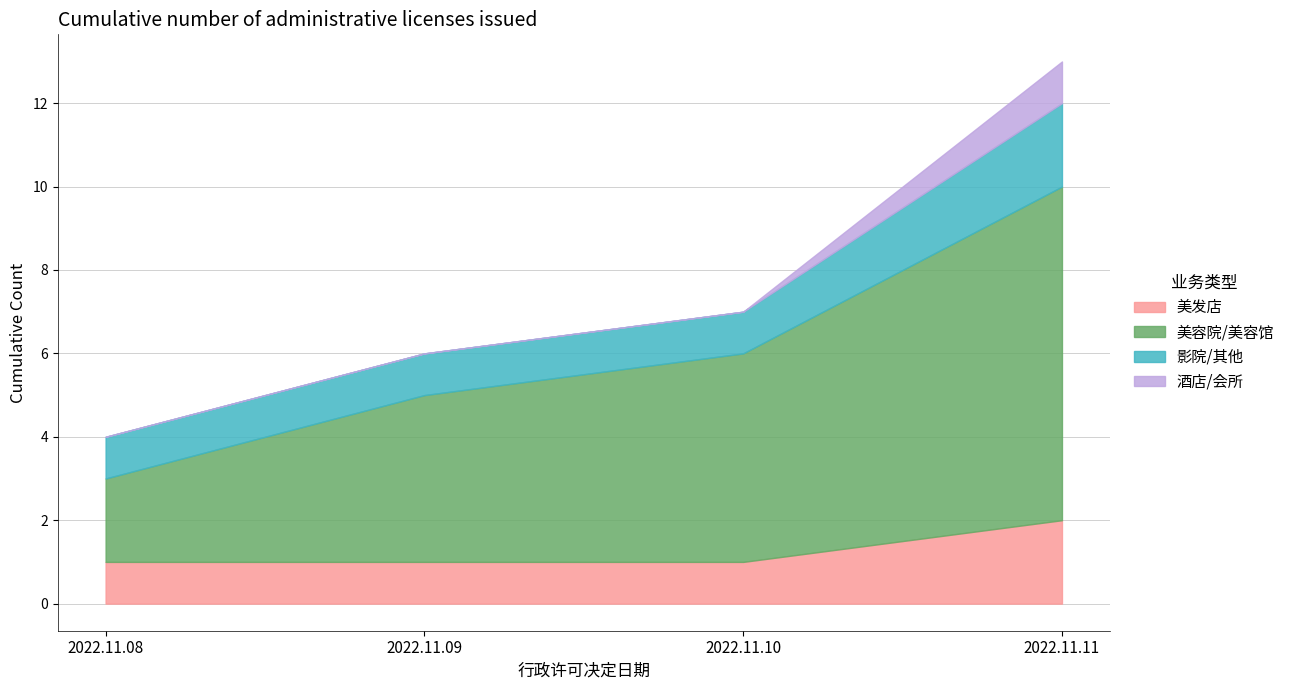

What is the average value of the 2022.11.10 series?

1